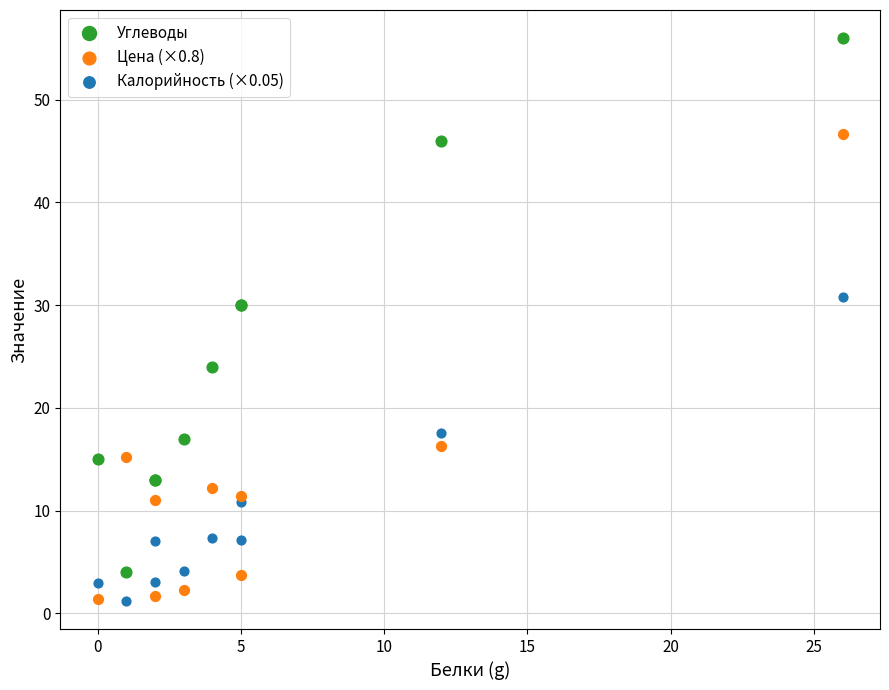

Which series has the largest Y range (max minus min)?

Углеводы